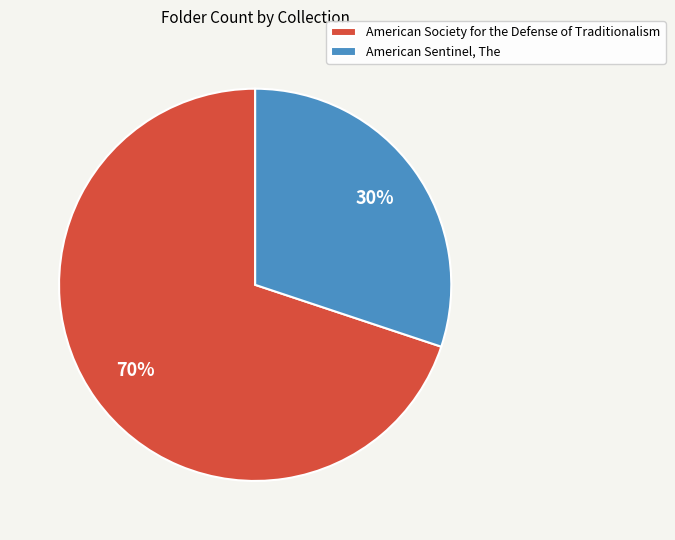

Combined, do American Sentinel, The and American Society for the Defense of Traditionalism account for over 50%?

Yes